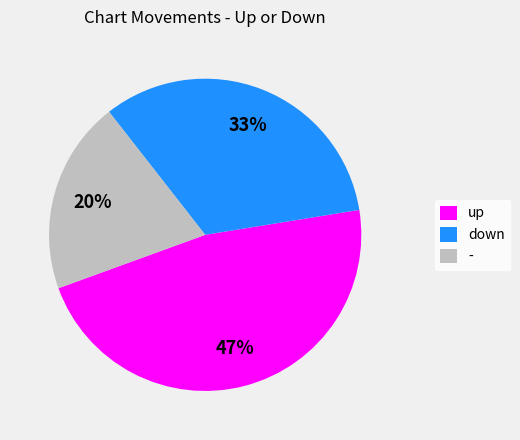

The down slice represents 33% of the pie. True or false?

True